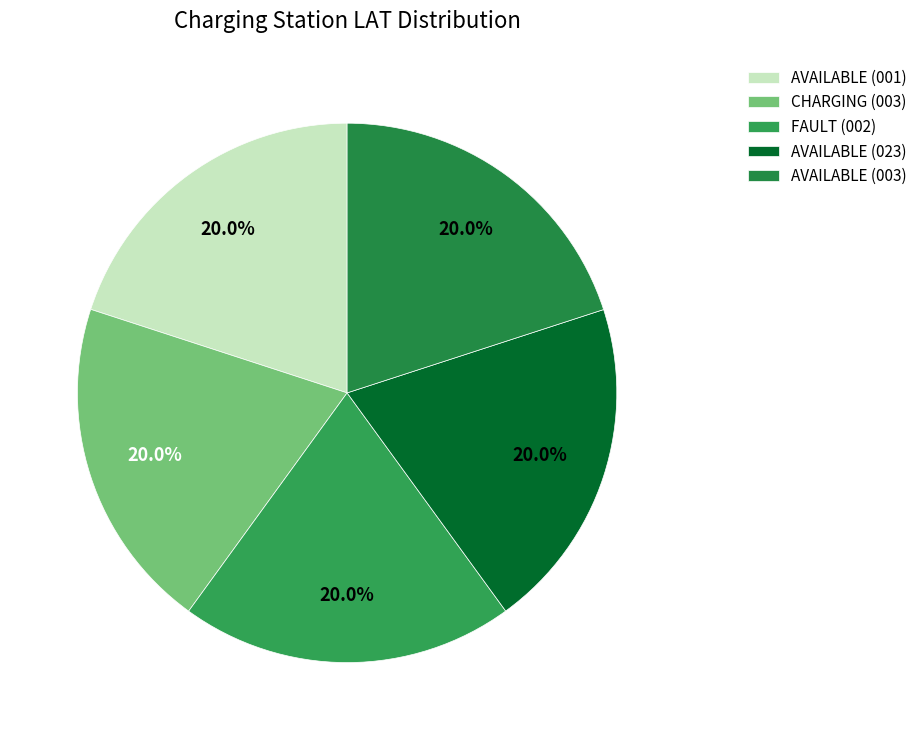

How many slices are in this pie chart?

5